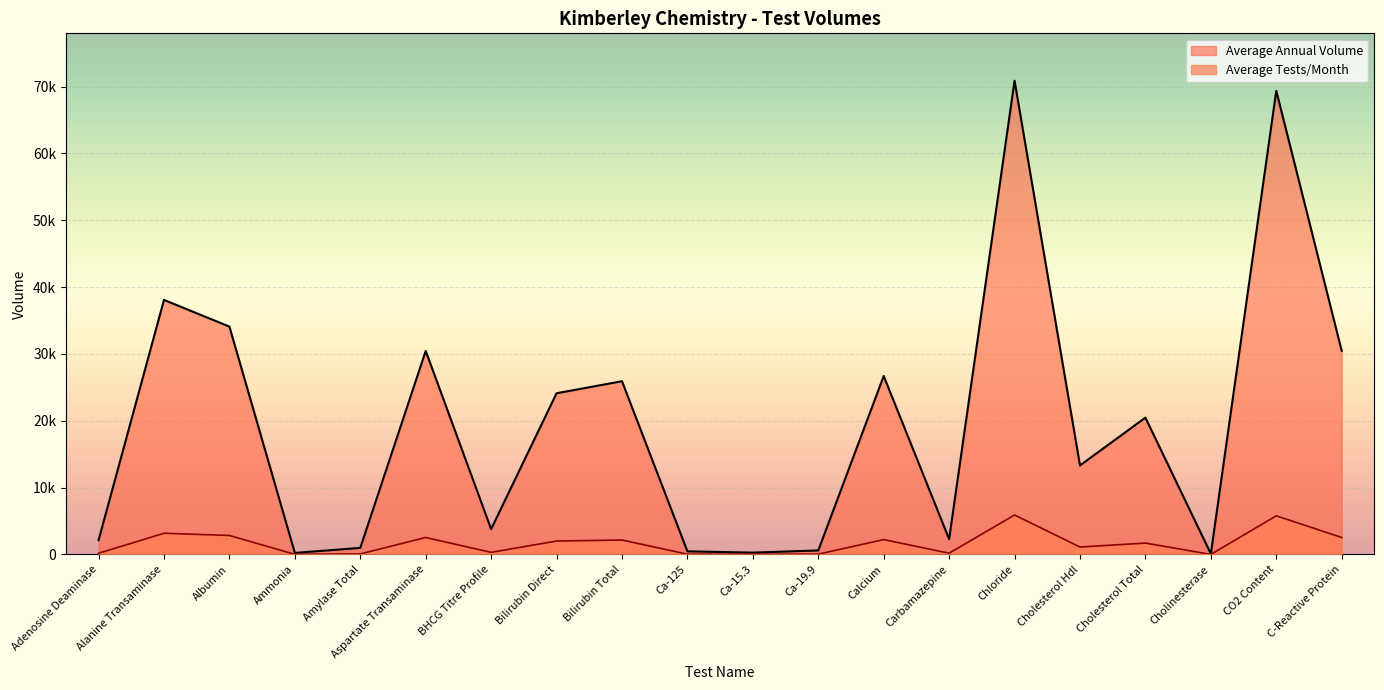

True or false: Average Annual Volume and Average Tests/Month cross at least once.

False